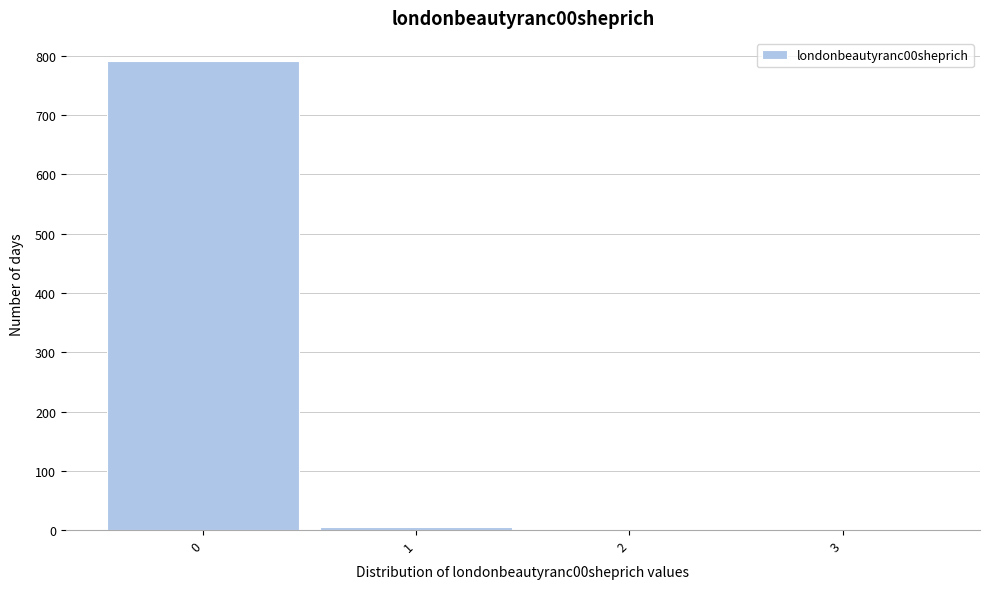

Reading left to right, transcribe this chart: for each bar, give the range it covers on the x-axis and its height. The values are not printed on the chart, so give them approximately, as read against the axis.

-0.5 to 0.5: 790
0.5 to 1.5: under 10
1.5 to 2.5: under 10
2.5 to 3.5: under 10